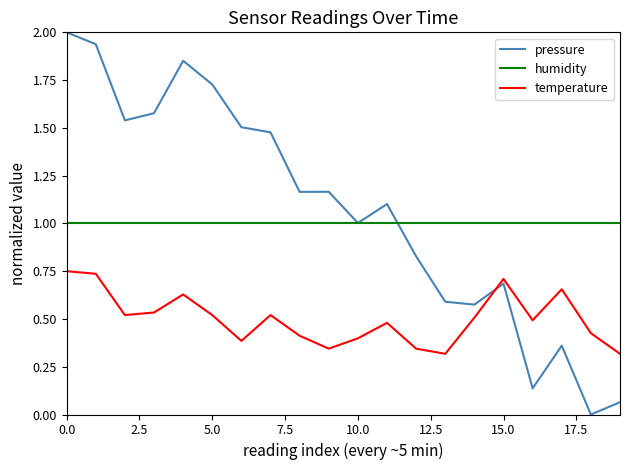

Which series has the widest spread of values?

pressure